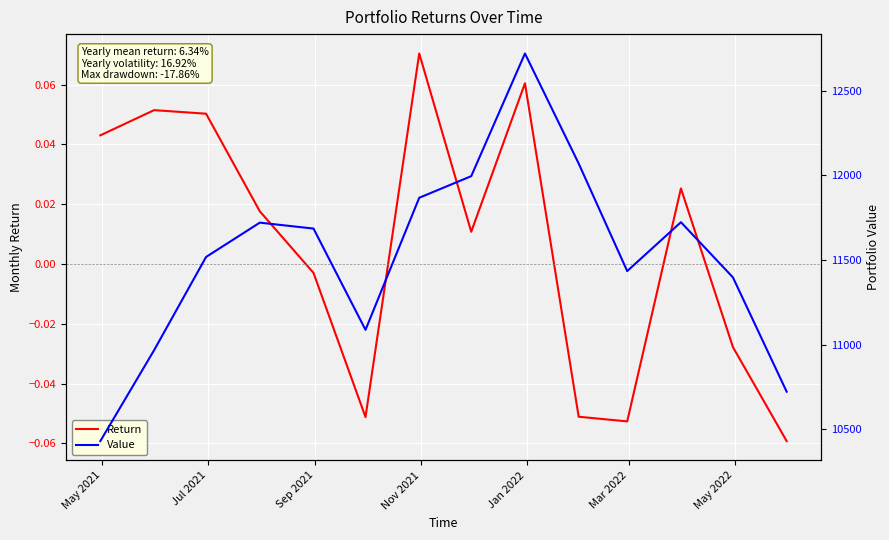

Reading left to right, what are all the values shown in this chart?

Return: 0.0	0.1	0.1	0.0	-0.0	-0.1	0.1	0.0	0.1	-0.1	-0.1	0.0	-0.0	-0.1
Value: 10430.2	10966.8	11518.0	11720.9	11685.9	11087.3	11867.9	11995.6	12720.5	12070.3	11434.7	11723.5	11397.4	10722.1